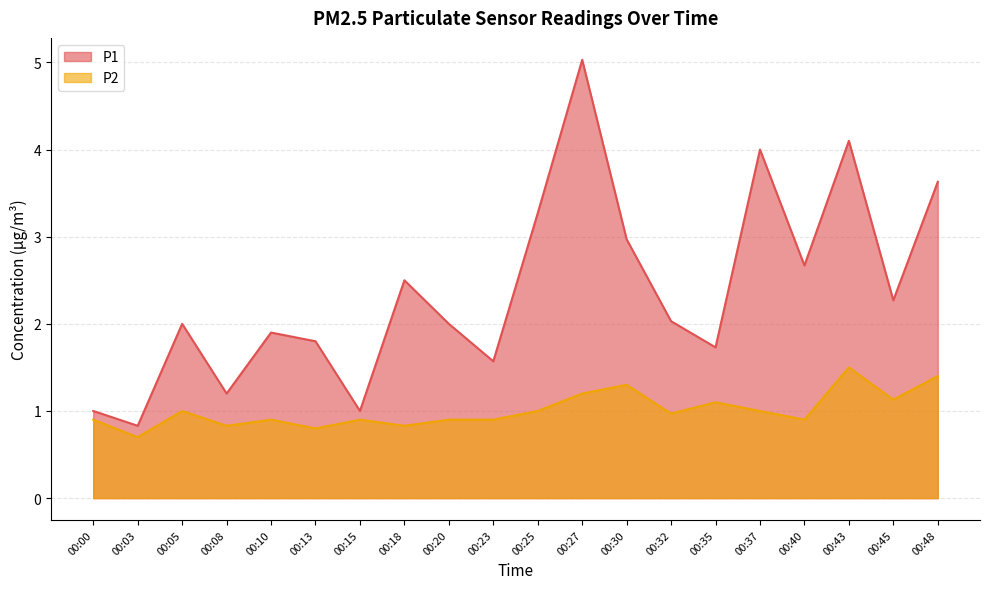

Reading left to right, list all the values displayed in this chart.

P1: 1.0	0.8	2.0	1.2	1.9	1.8	1.0	2.5	2.0	1.6	3.3	5.0	3.0	2.0	1.7	4.0	2.7	4.1	2.3	3.6
P2: 0.9	0.7	1.0	0.8	0.9	0.8	0.9	0.8	0.9	0.9	1.0	1.2	1.3	1.0	1.1	1.0	0.9	1.5	1.1	1.4